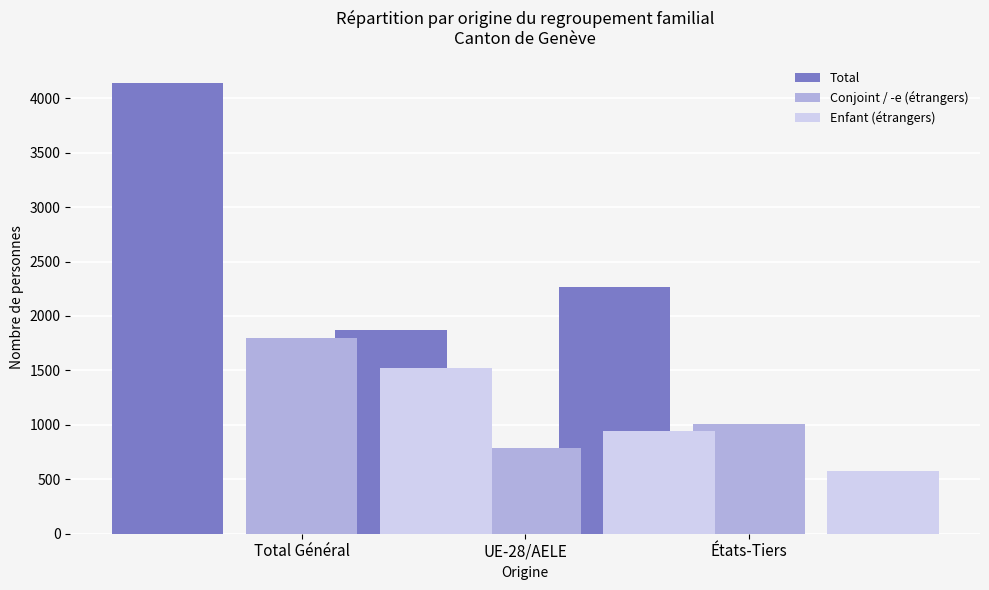

The Conjoint / -e (étrangers) series shows 788 at UE-28/AELE. True or false?

True